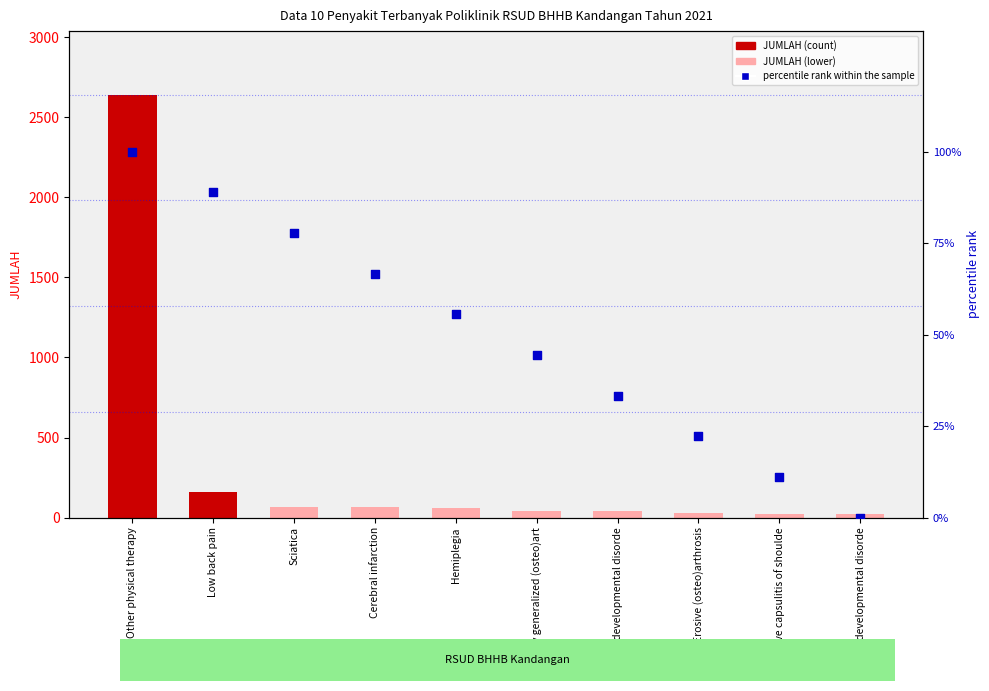

At which category is the sum across all series the highest?

Other physical therapy